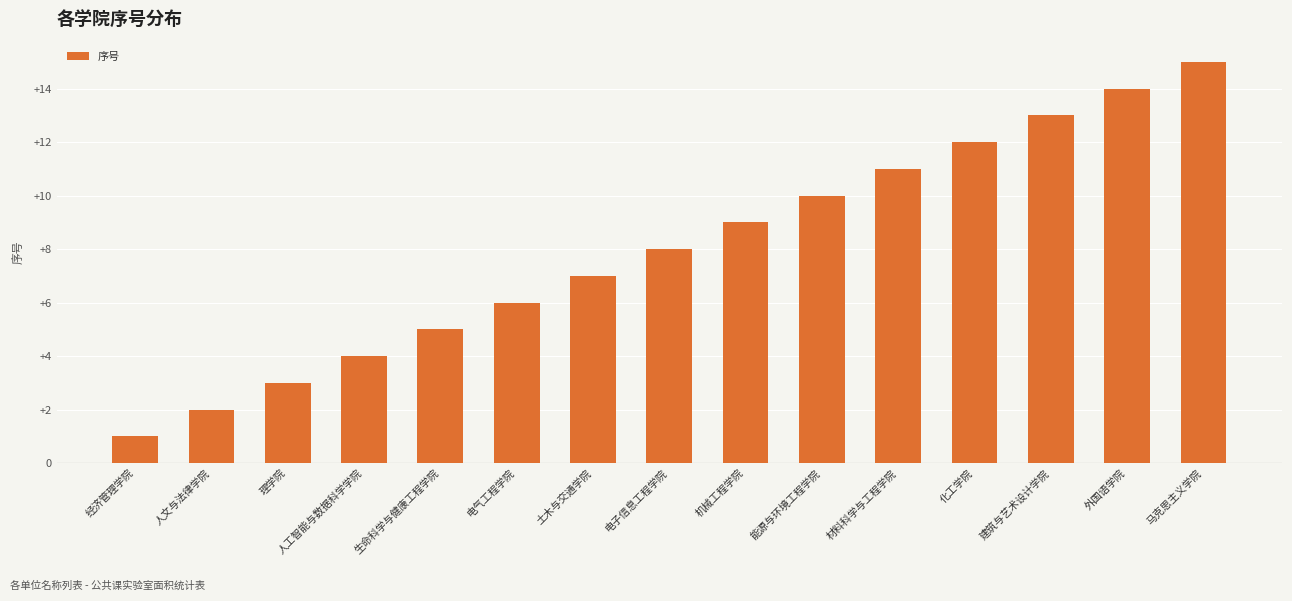

Which label corresponds to the smallest value in the chart?

经济管理学院